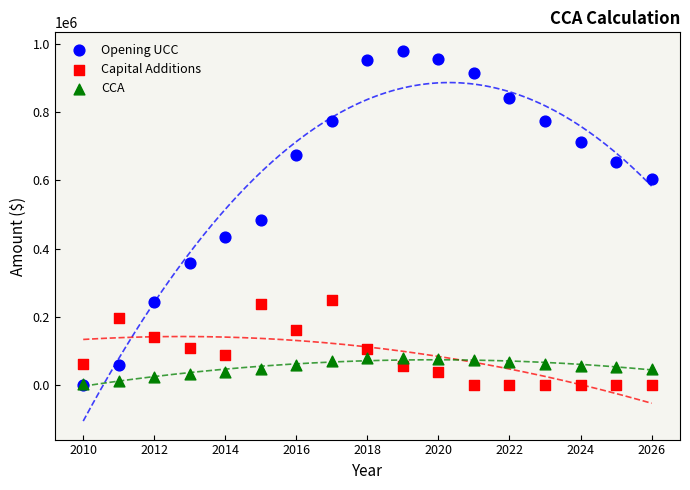

What are all the series names shown in the legend?

Opening UCC, Capital Additions, CCA